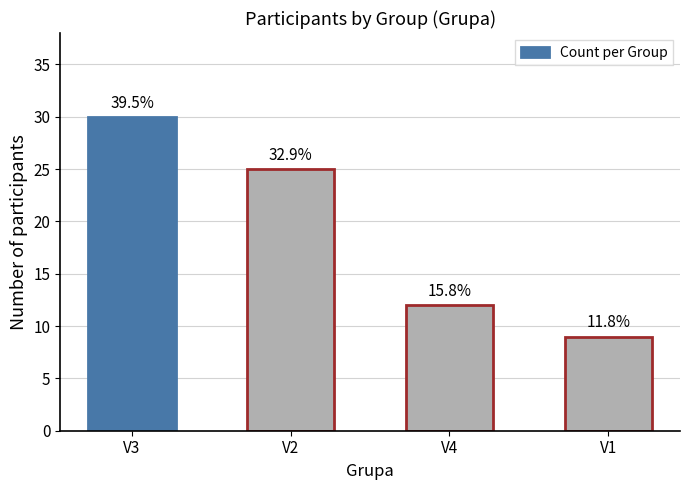

Are the bars grouped side by side (vs. stacked)?

No